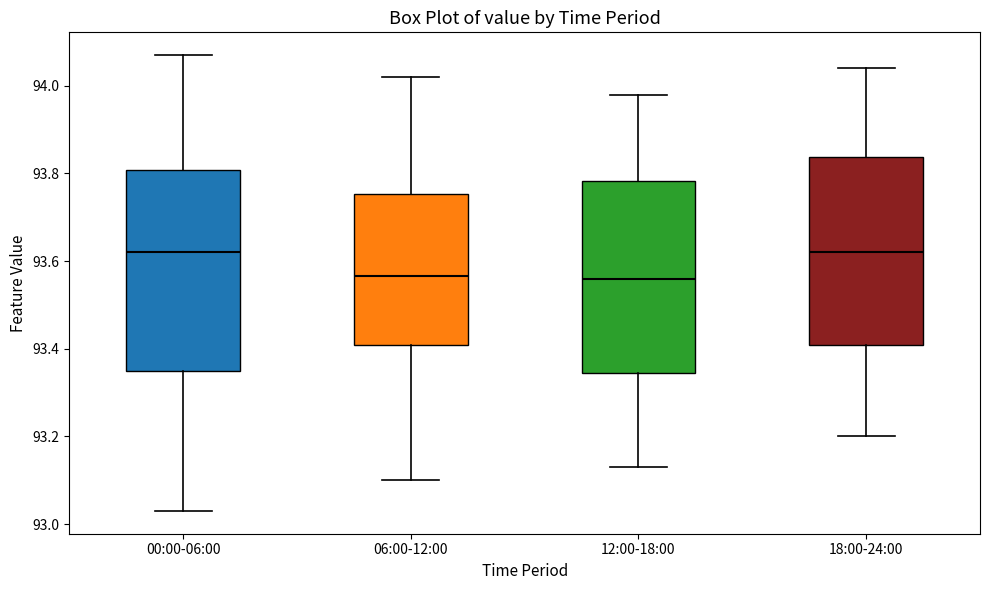

Where does the median line of the box for 00:00-06:00 sit on the y-axis? The values are not printed on the chart, so give them approximately, as read against the axis.

93.62